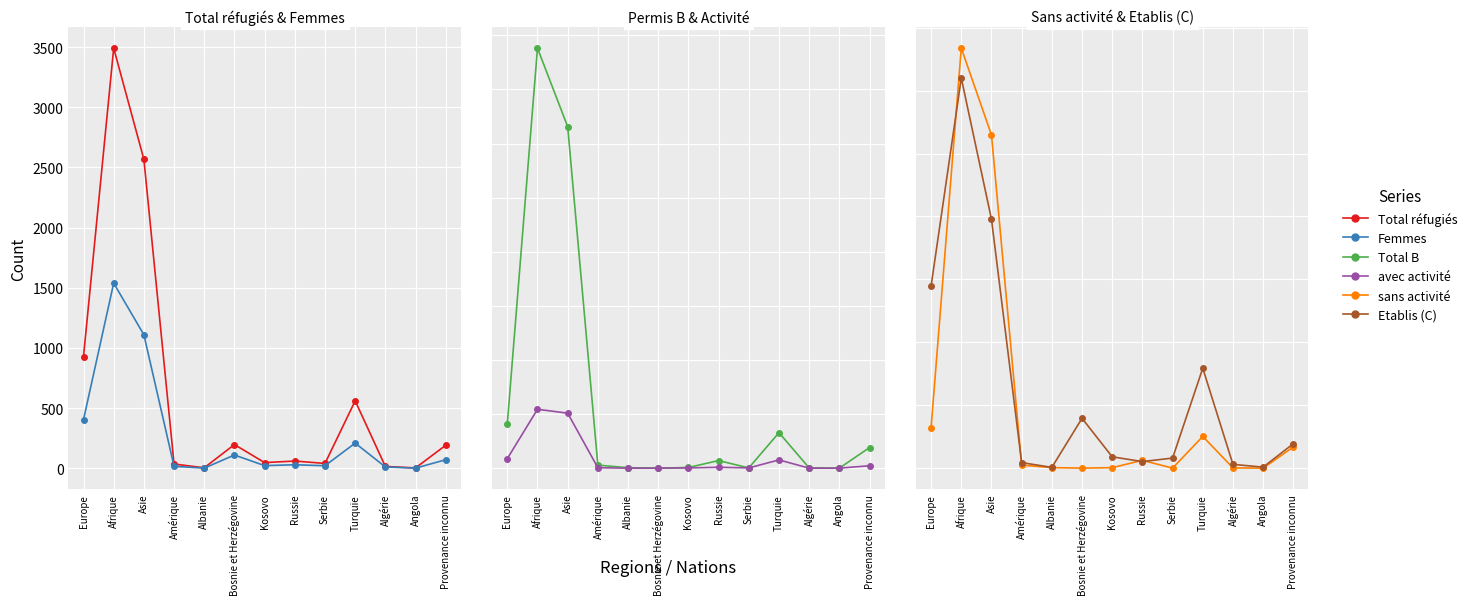

How many positive values does the Total B series have?

11